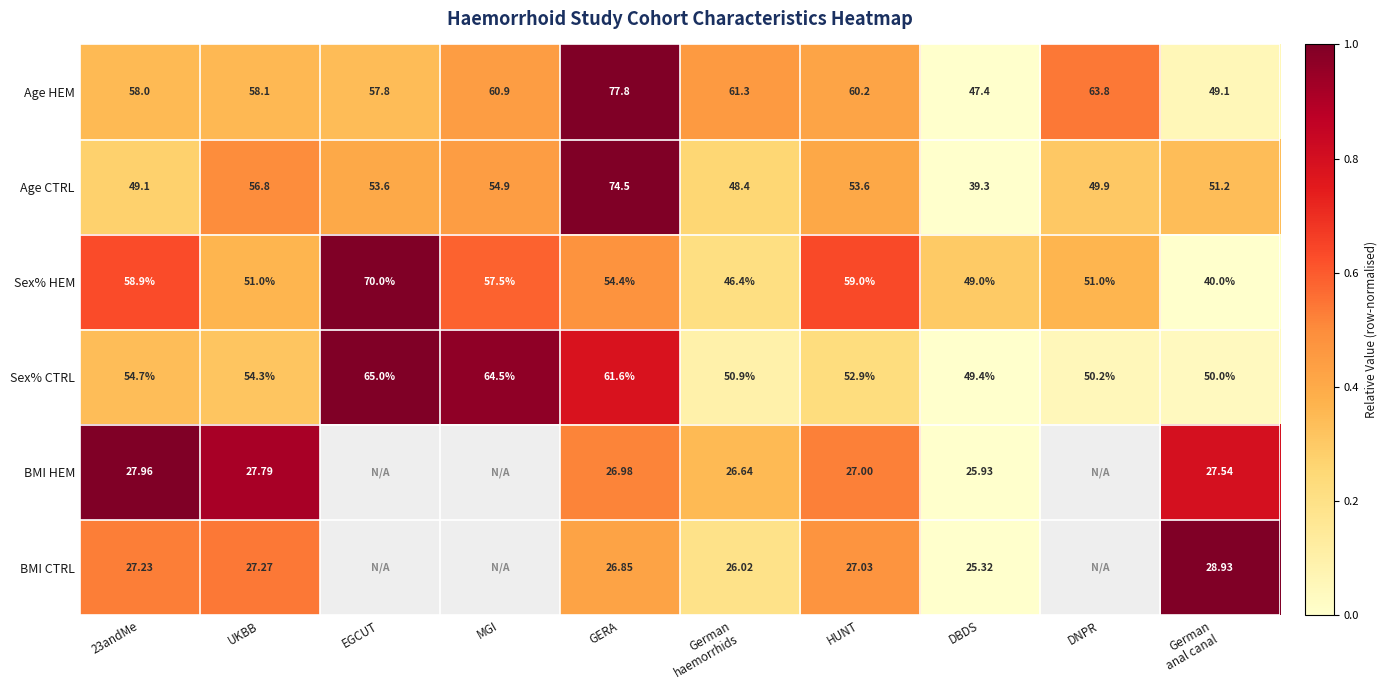

What is the spread (max minus min) of values at DBDS?

24.1